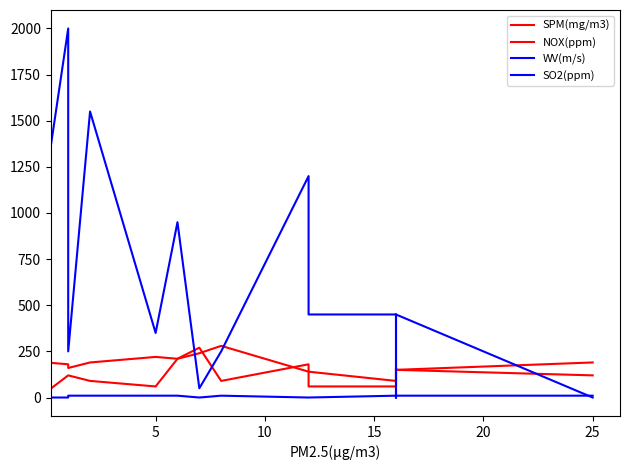

Which has a higher value, 14 or 30?

30